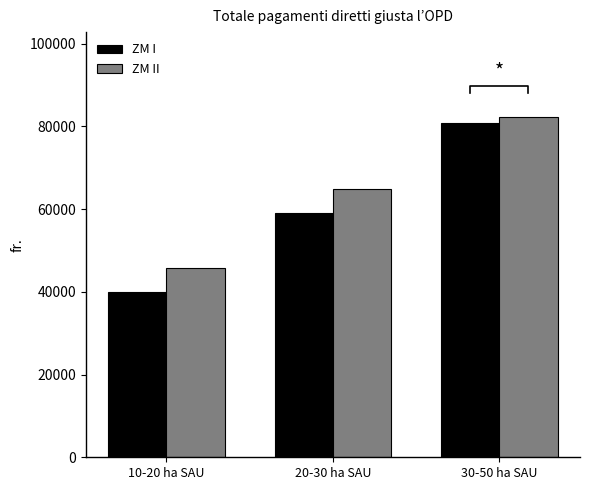

Reading left to right, list all the values displayed in this chart.

ZM I: 40048	58937	80895
ZM II: 45657	64749	82212